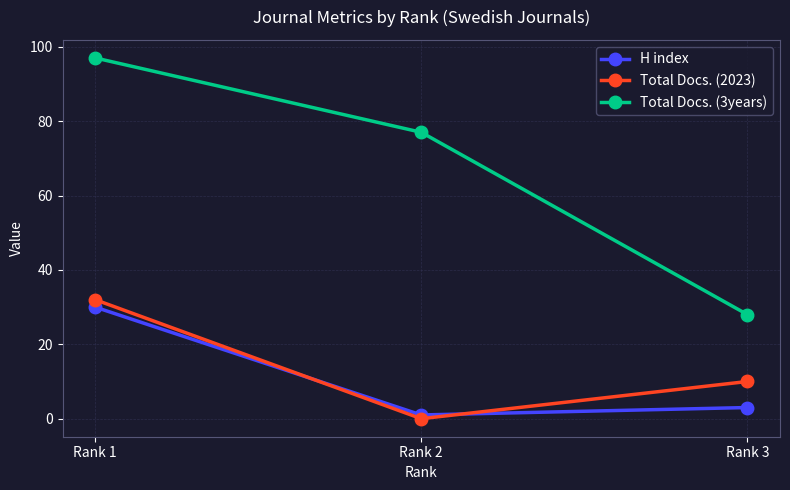

What is the difference between the maximum and minimum values in the Total Docs. (2023) series?

32